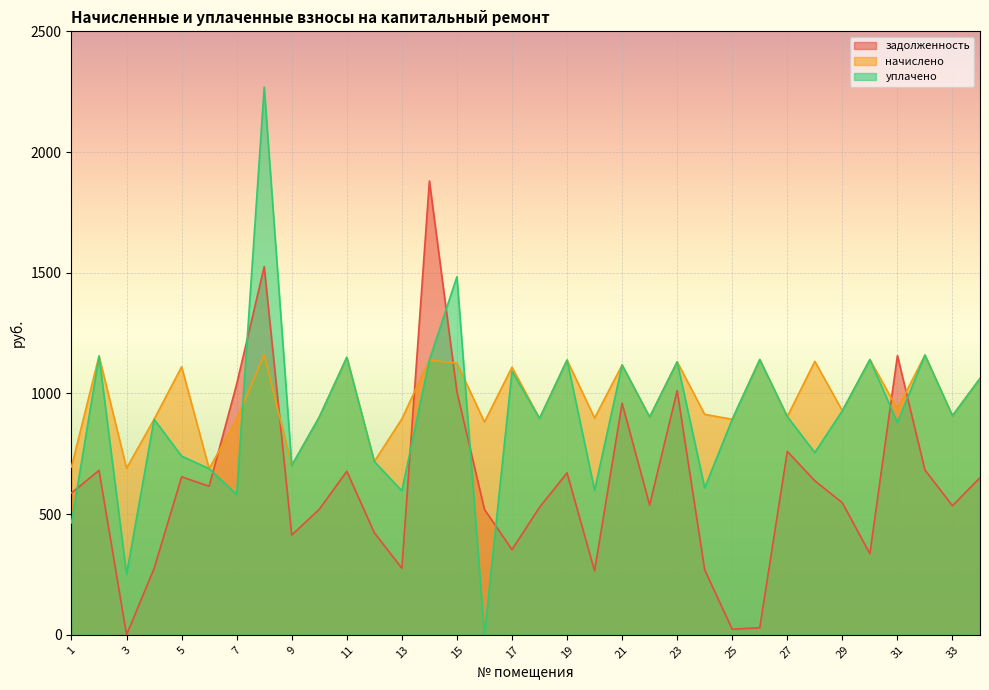

True or false: уплачено has more than 0 points higher than both neighbors.

True